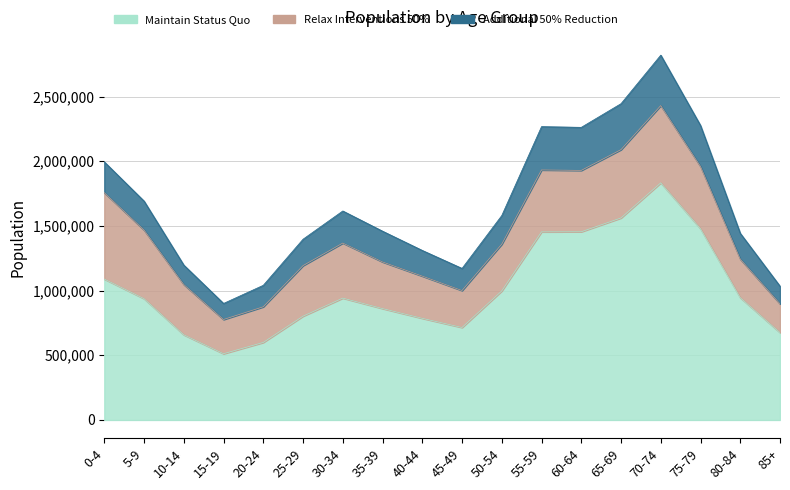

What is the sum of all Relax Interventions 50% values?

7360158